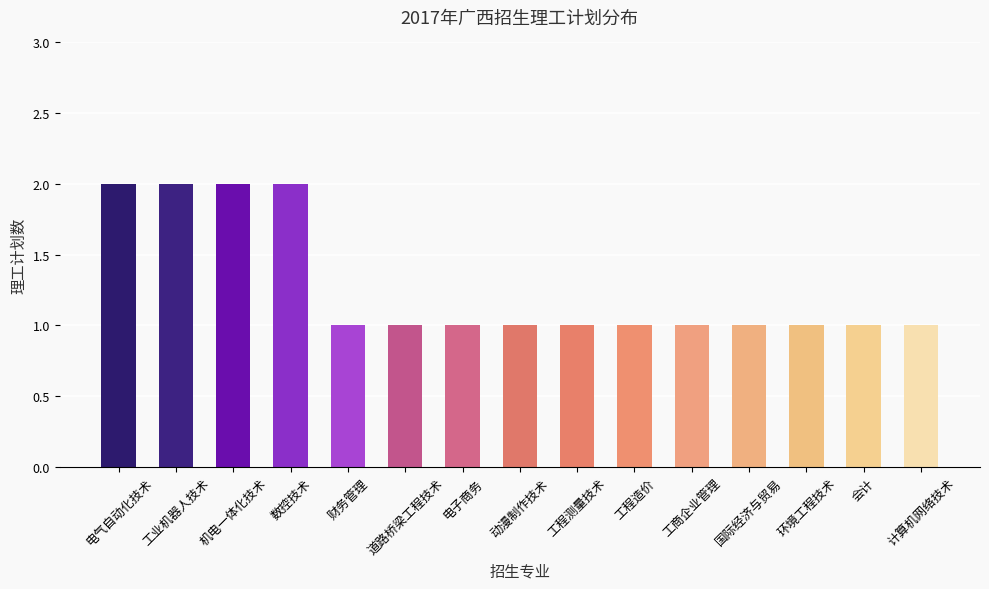

What is the label of the 12th bar from the left?

国际经济与贸易